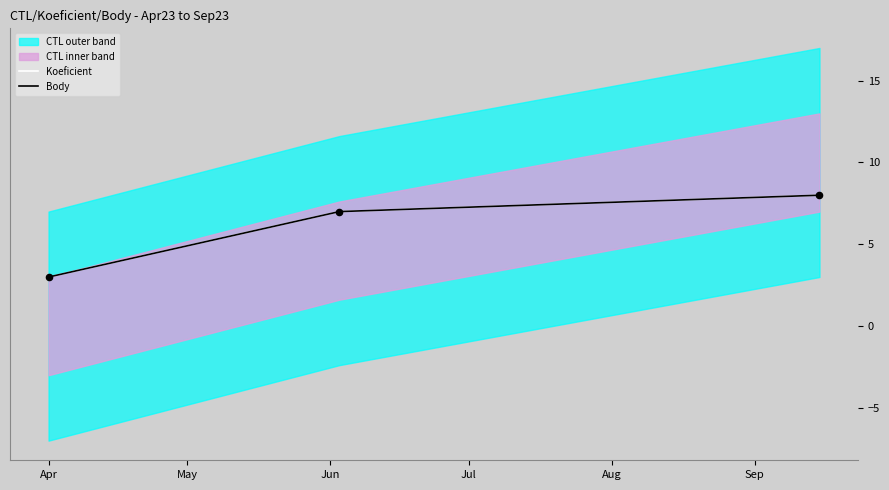

At which category is the sum across all series the highest?

Jun